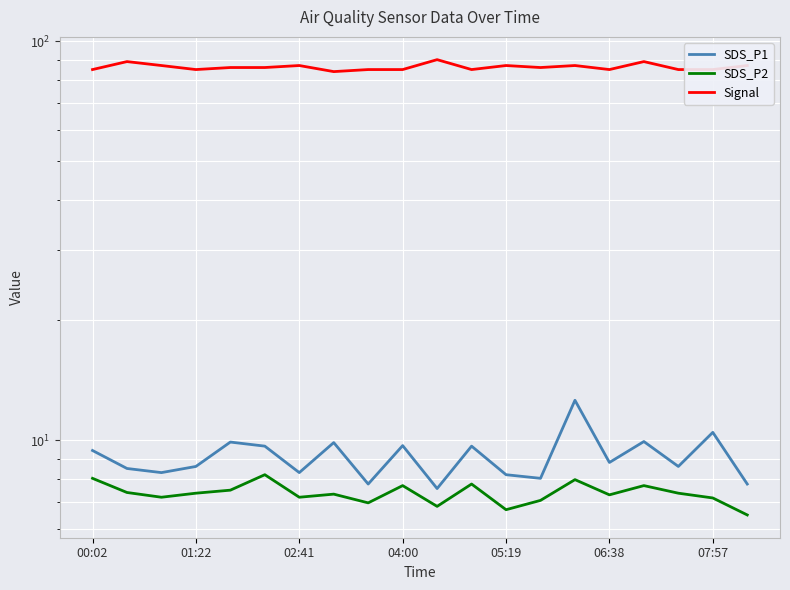

Rank the series at 05:19 from highest to lowest value.

Signal, SDS_P1, SDS_P2